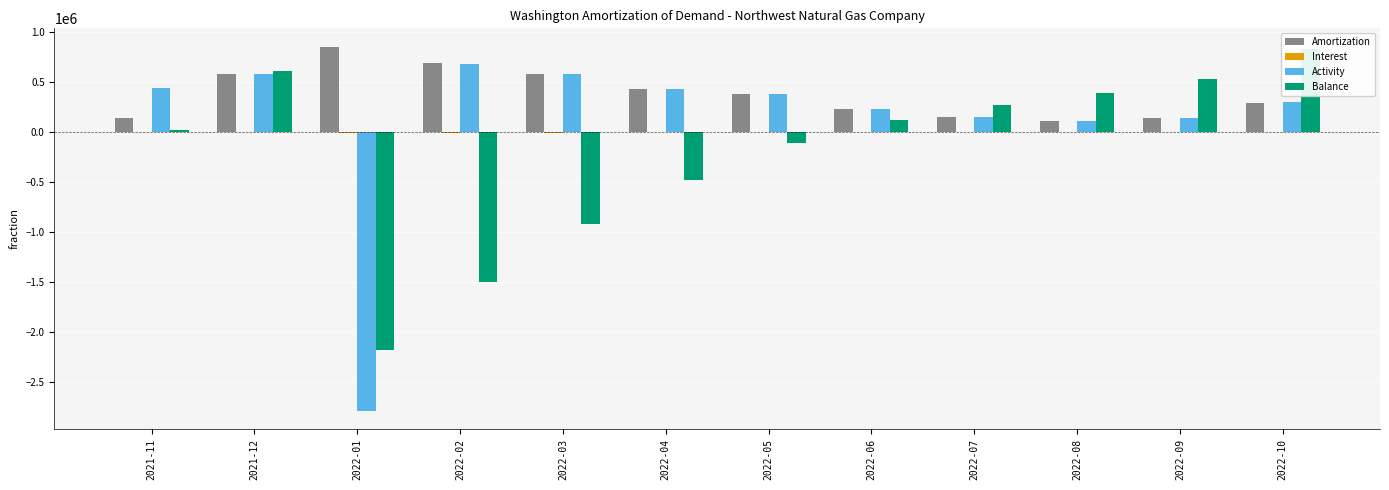

The value of Balance at 2021-12 is 816012.8. True or false?

False